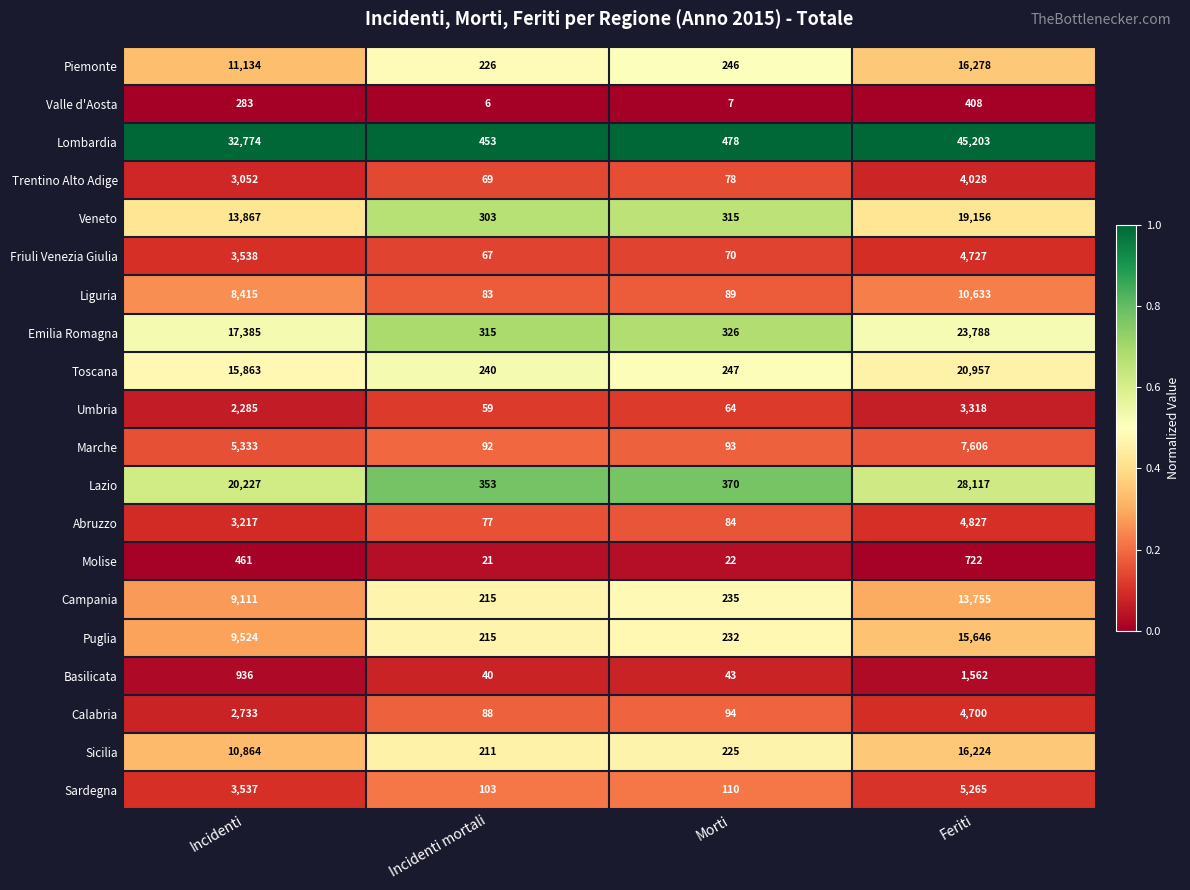

At which label does Lombardia reach its minimum?

Incidenti mortali